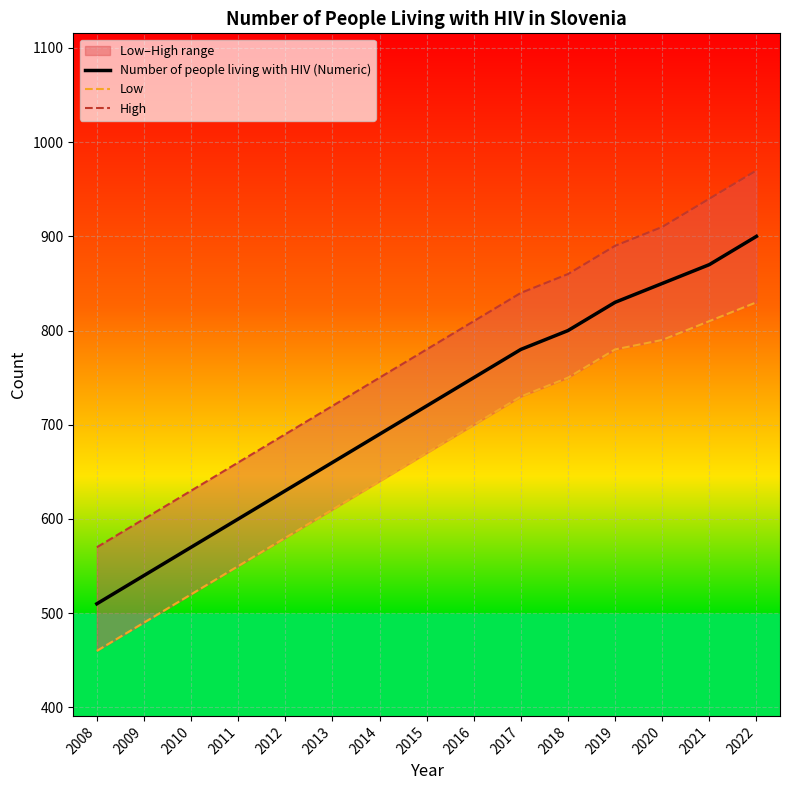

Rank the series by their maximum value, from lowest to highest.

Low, Number of people living with HIV (Numeric), High